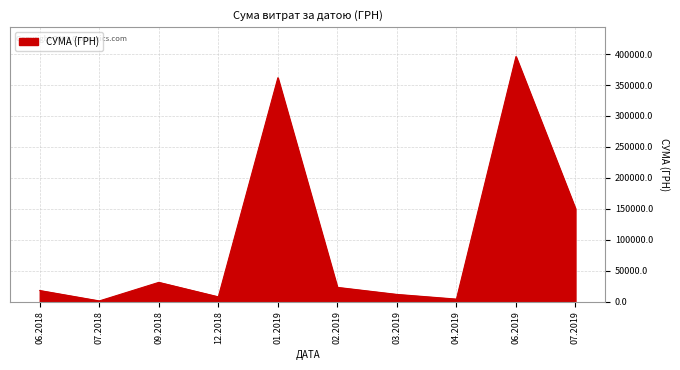

What is the greatest value displayed?

395994.2